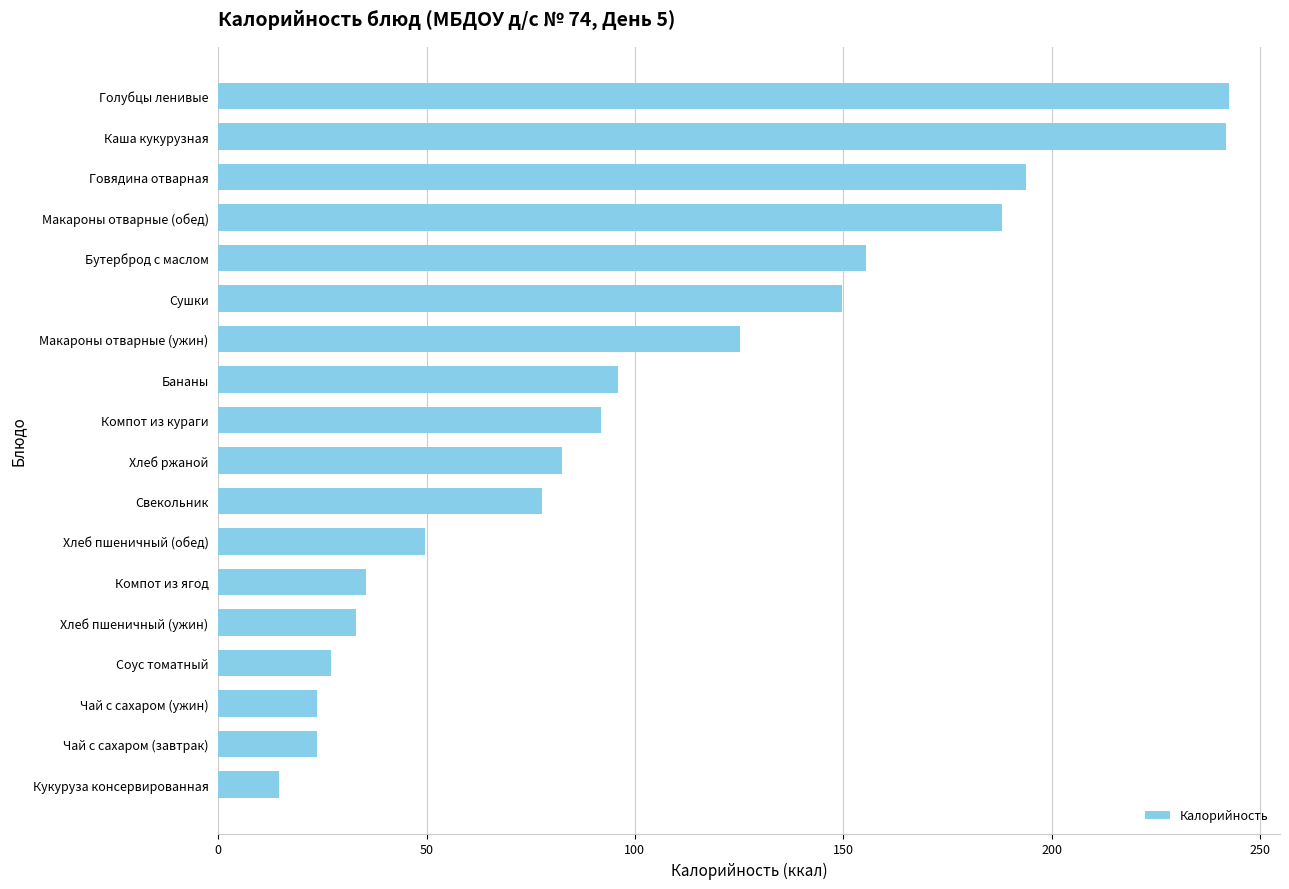

How many bars are there in total?

18